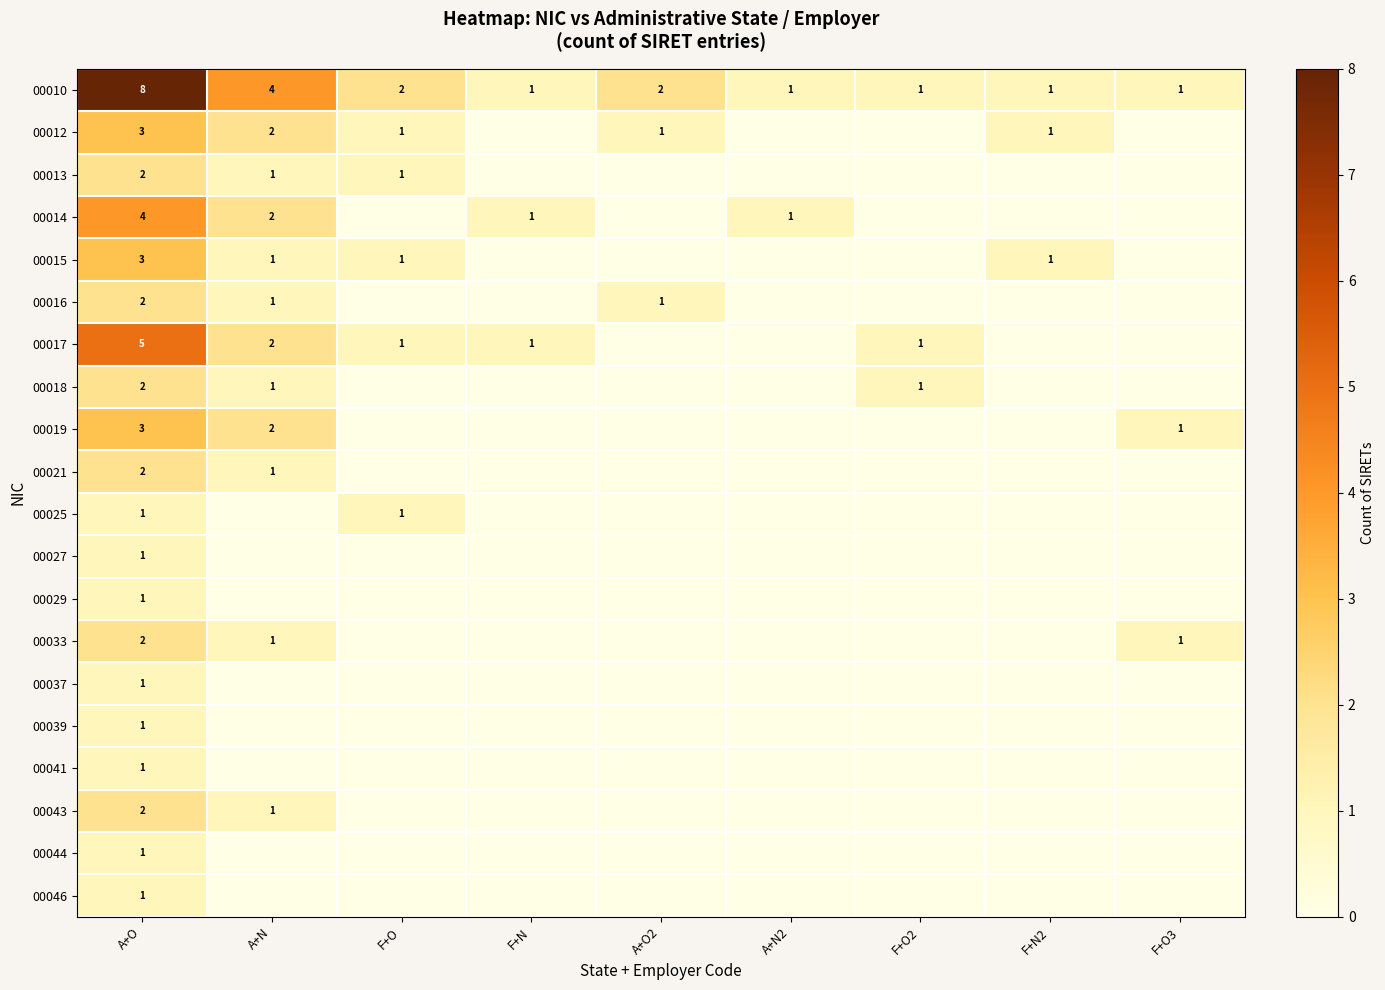

Count the number of categories in the chart.

9